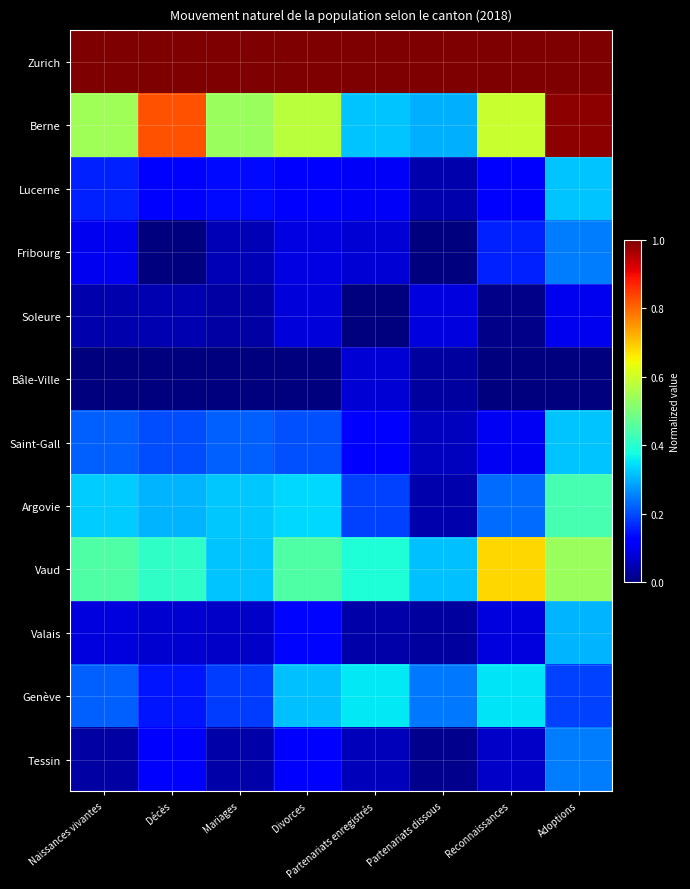

What is the total value across all series at Reconnaissances?

3.4